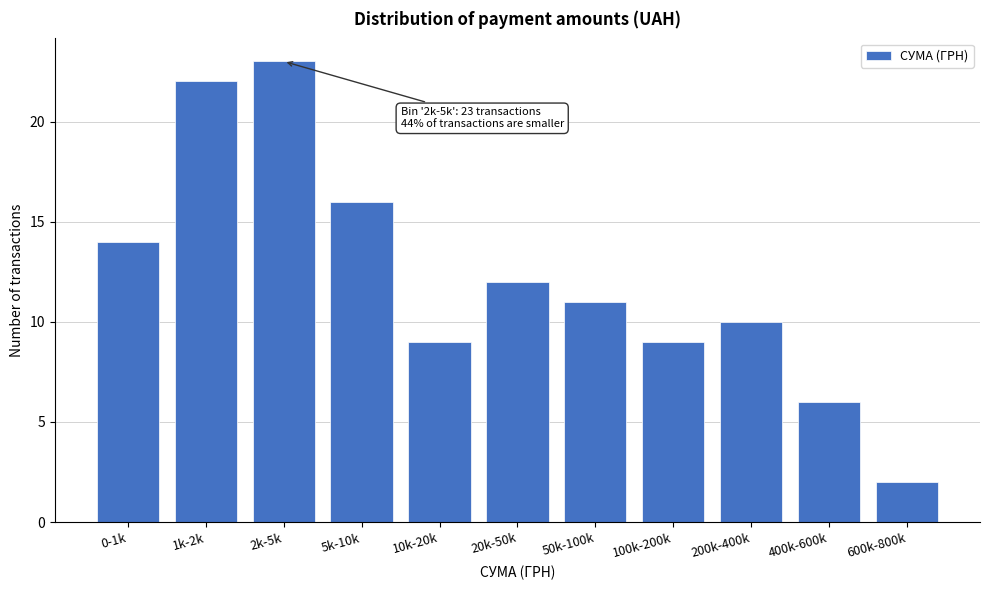

Reading right to left, list all the values displayed in this chart.

2	6	10	9	11	12	9	16	23	22	14